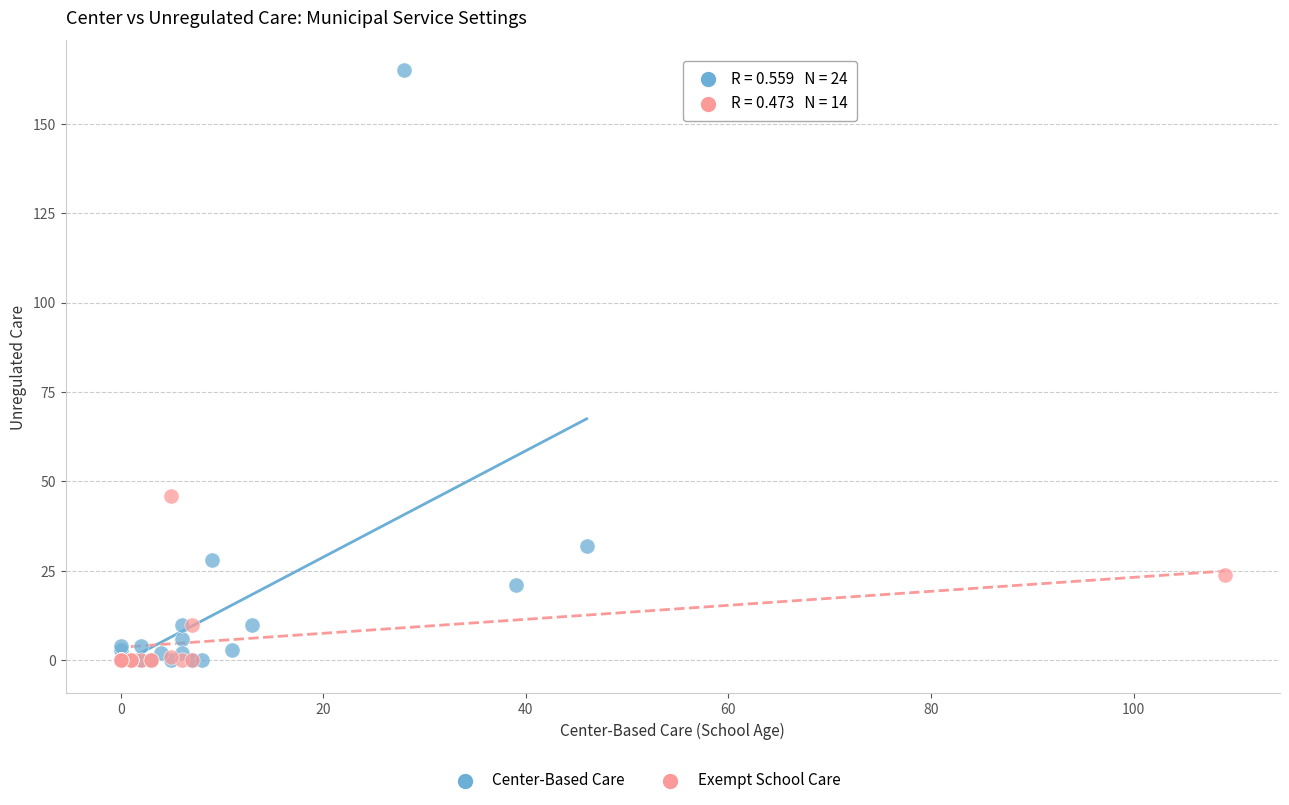

Which series contains the highest Y value?

Center-Based Care